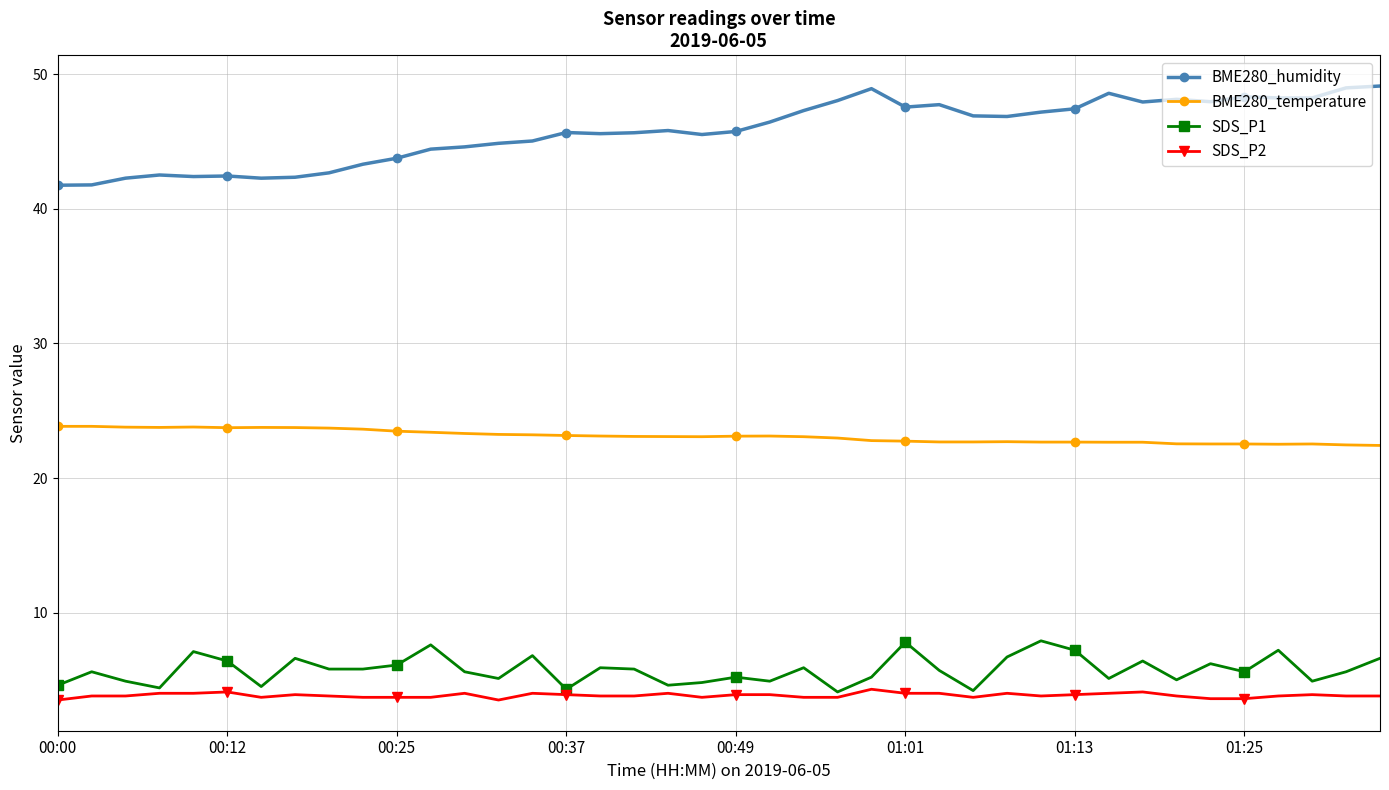

True or false: BME280_humidity and SDS_P1 intersect in this chart.

False